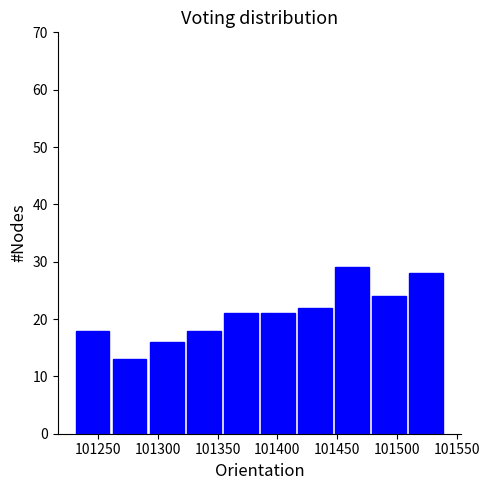

Reading left to right, transcribe this chart: for each bar, give the range it covers on the x-axis and its height. Neither the bar edges nor the heights are printed on the chart, so give them approximately, as read against the axes.

101230 to 101261: 18
101261 to 101292: 13
101292 to 101323: 16
101323 to 101354: 18
101354 to 101385: 21
101385 to 101416: 21
101416 to 101447: 22
101447 to 101478: 29
101478 to 101509: 24
101509 to 101540: 28